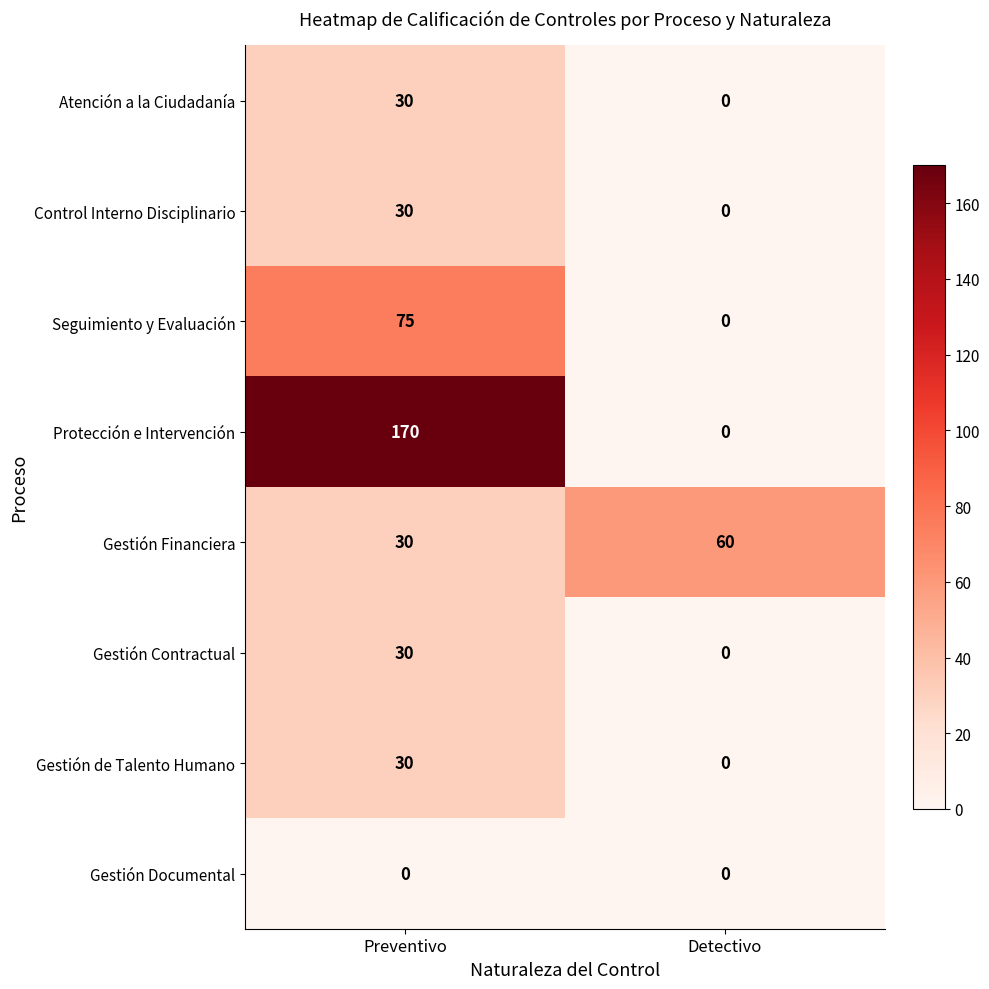

Is it true that Gestión de Talento Humano equals 14 at Preventivo?

False